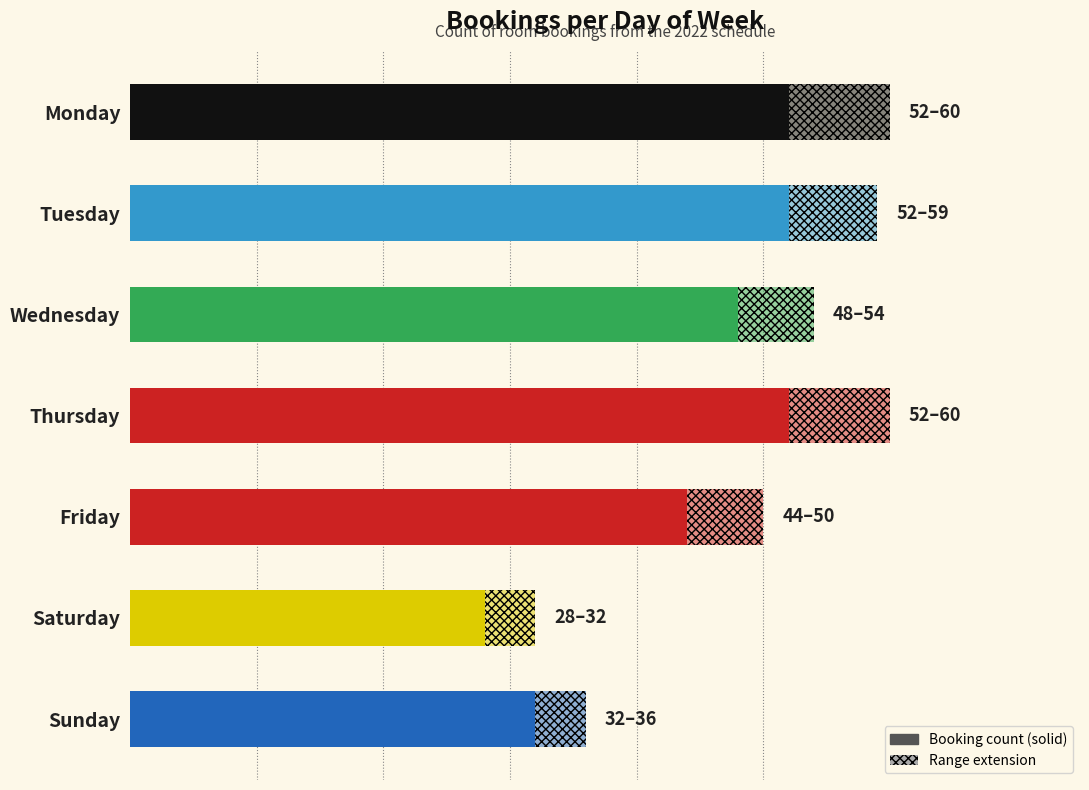

What is the value of the 5th bar from the left?

44